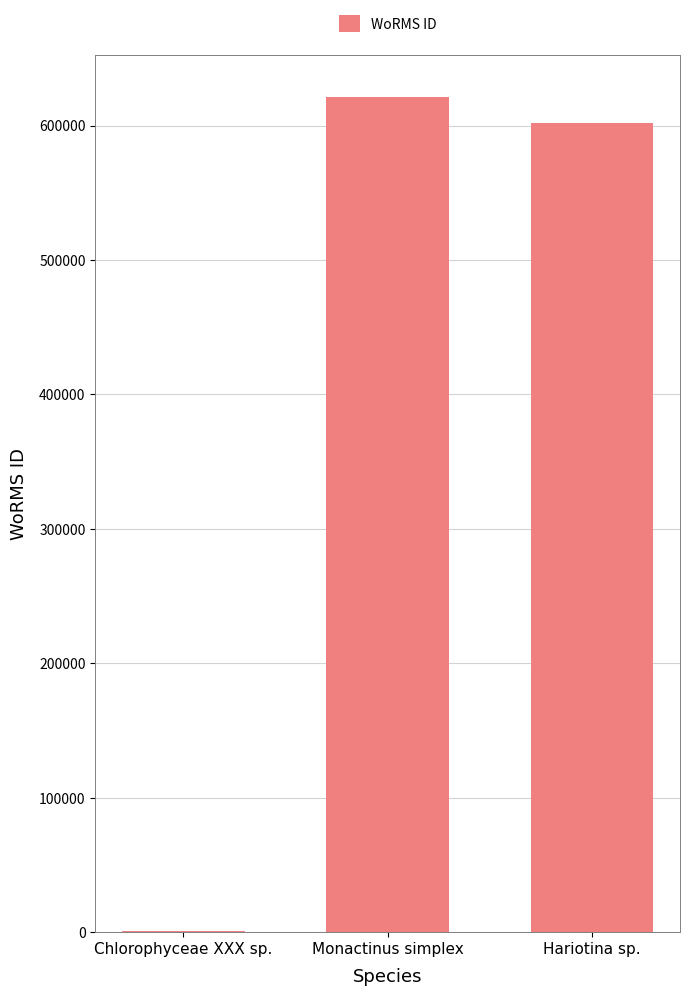

Does the chart contain stacked bars?

No